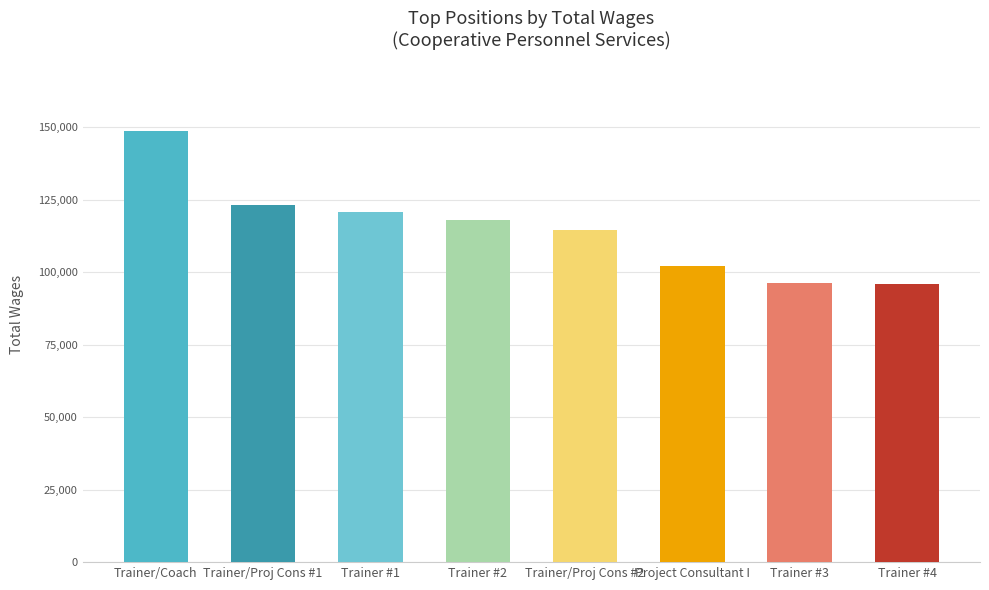

Which has a higher value, Trainer/Project
Consultant or Trainer/Coach?

Trainer/Coach